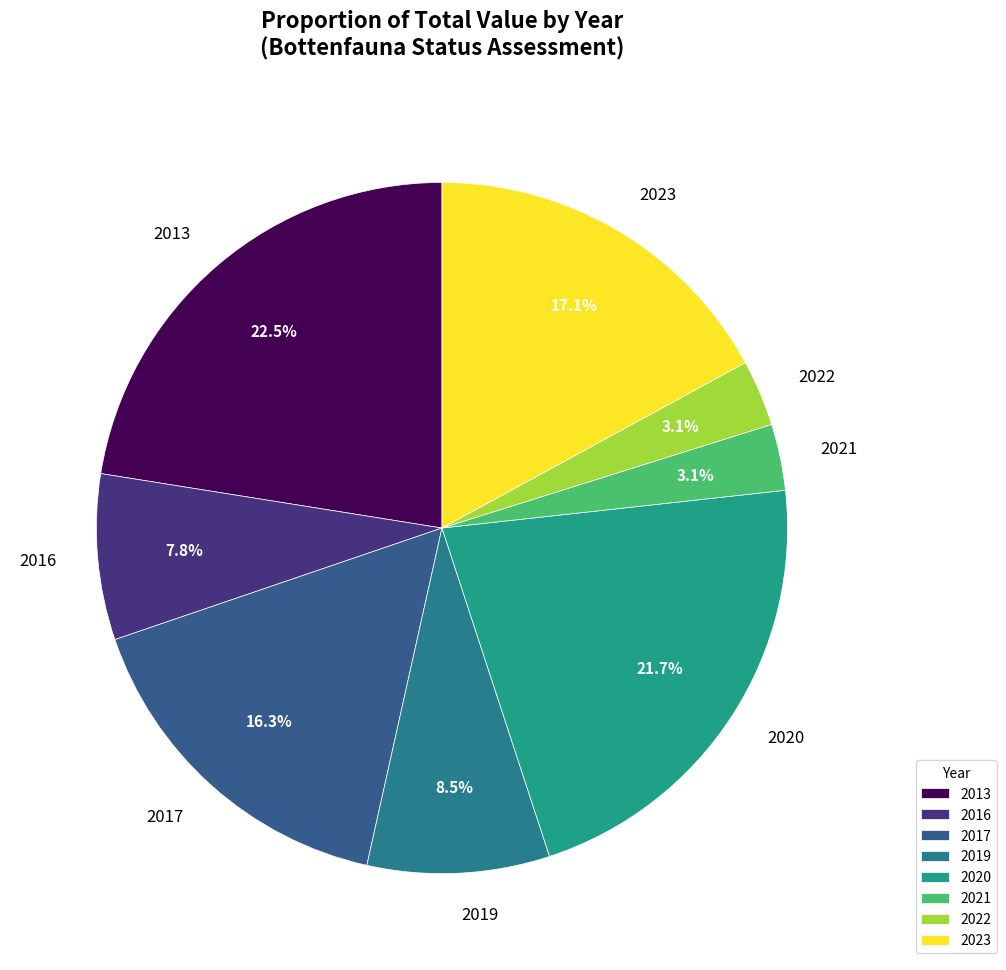

Which slice is the largest?

2013